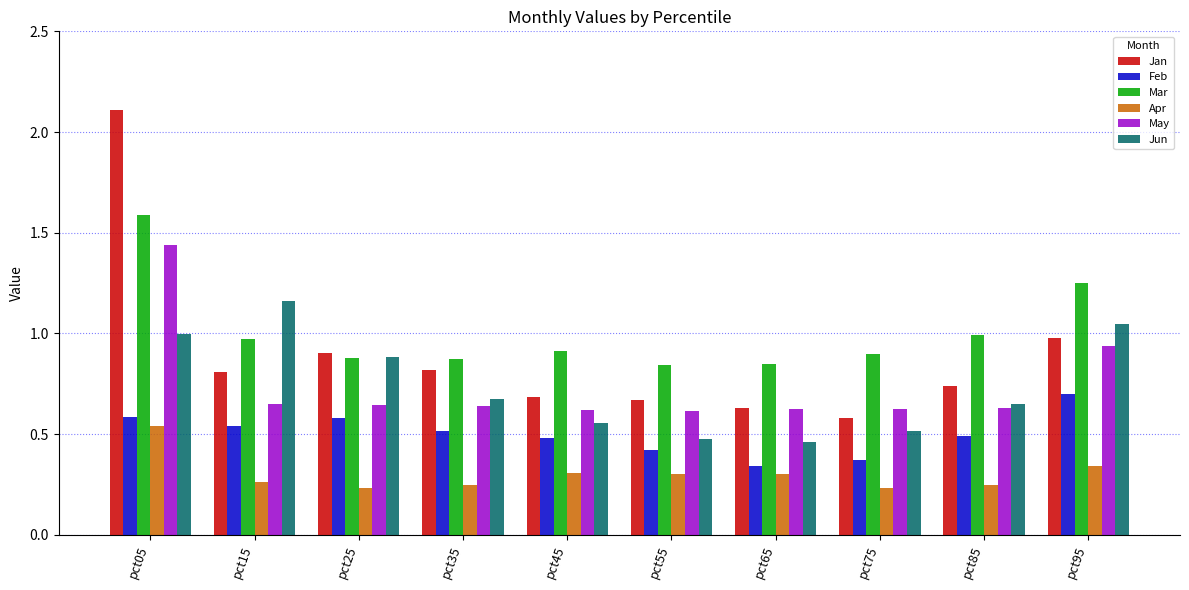

At how many categories does at least one series exceed 0?

10